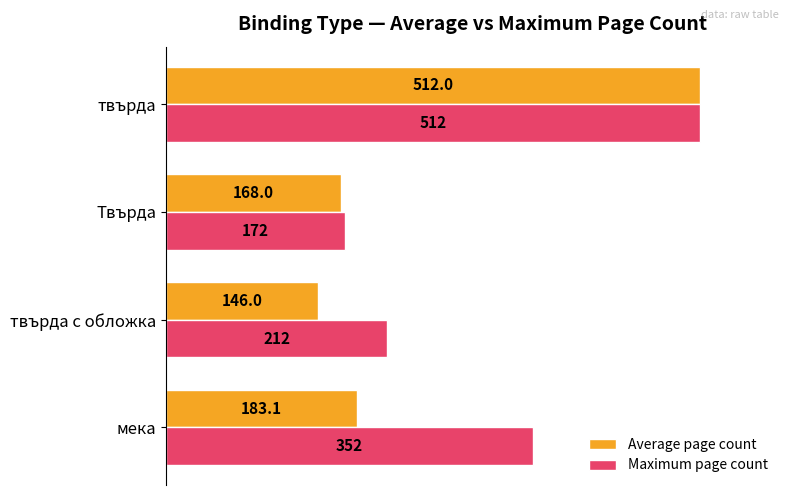

Where is Average page count nearest to the value 329?

мека